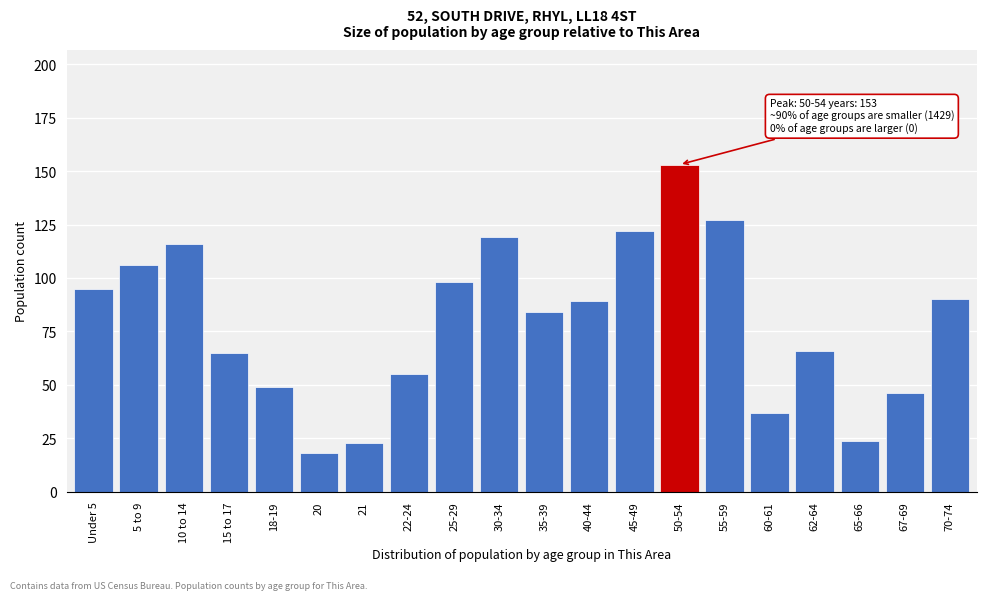

Reading left to right, extract all data points from this chart.

Under 5=95	5 to 9=106	10 to 14=116	15 to 17=65	18-19=49	20=18	21=23	22-24=55	25-29=98	30-34=119	35-39=84	40-44=89	45-49=122	50-54=153	55-59=127	60-61=37	62-64=66	65-66=24	67-69=46	70-74=90